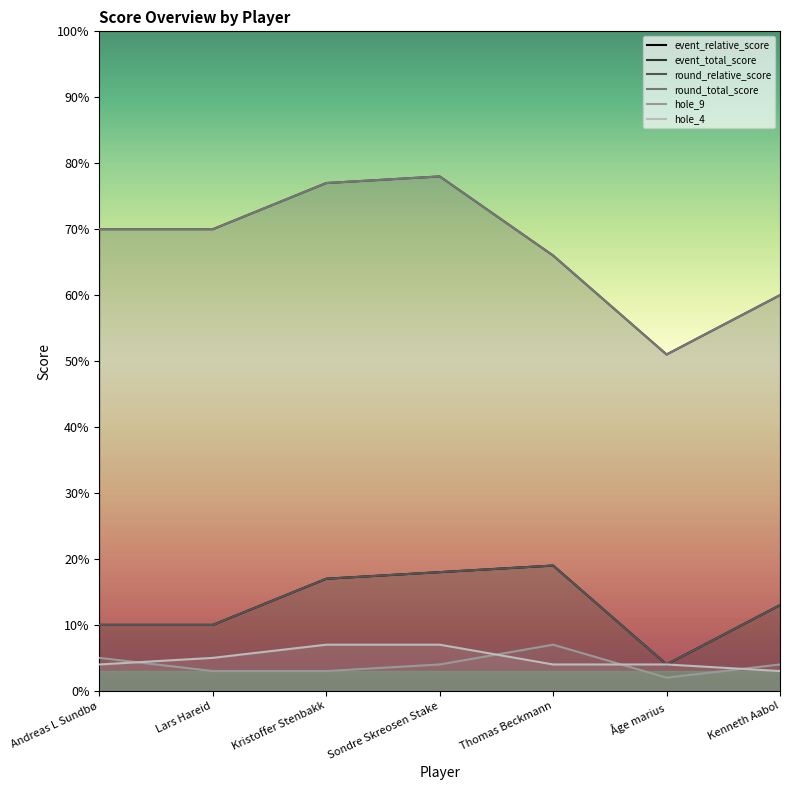

What is the maximum value shown in the chart?

78